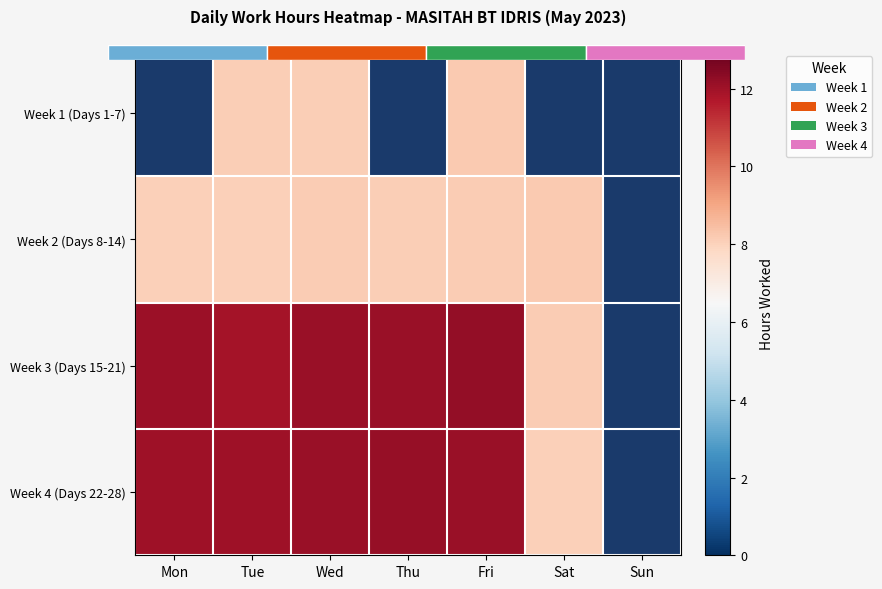

What is the spread (max minus min) of values at Sat?

8.2